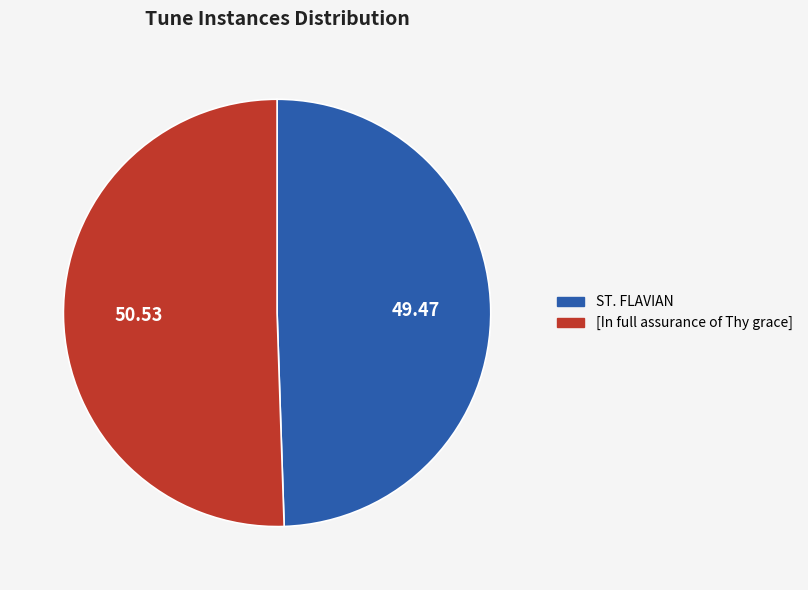

Does [In full assurance of Thy grace] represent more than half of the total?

Yes